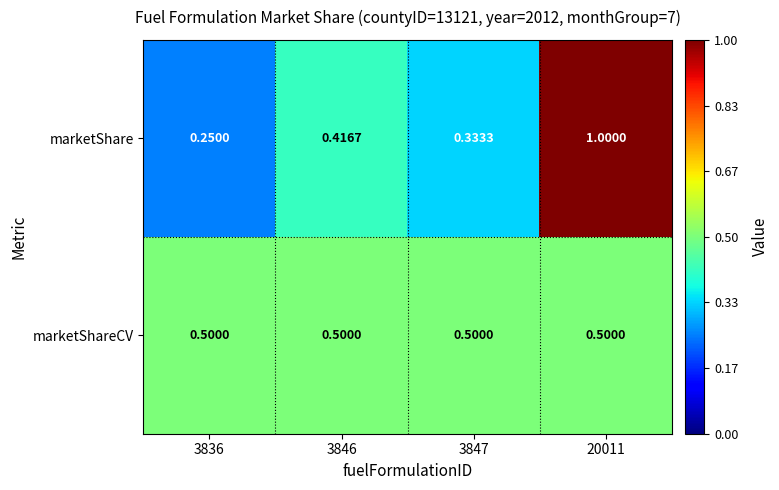

At which category does the chart reach its peak across all series?

20011